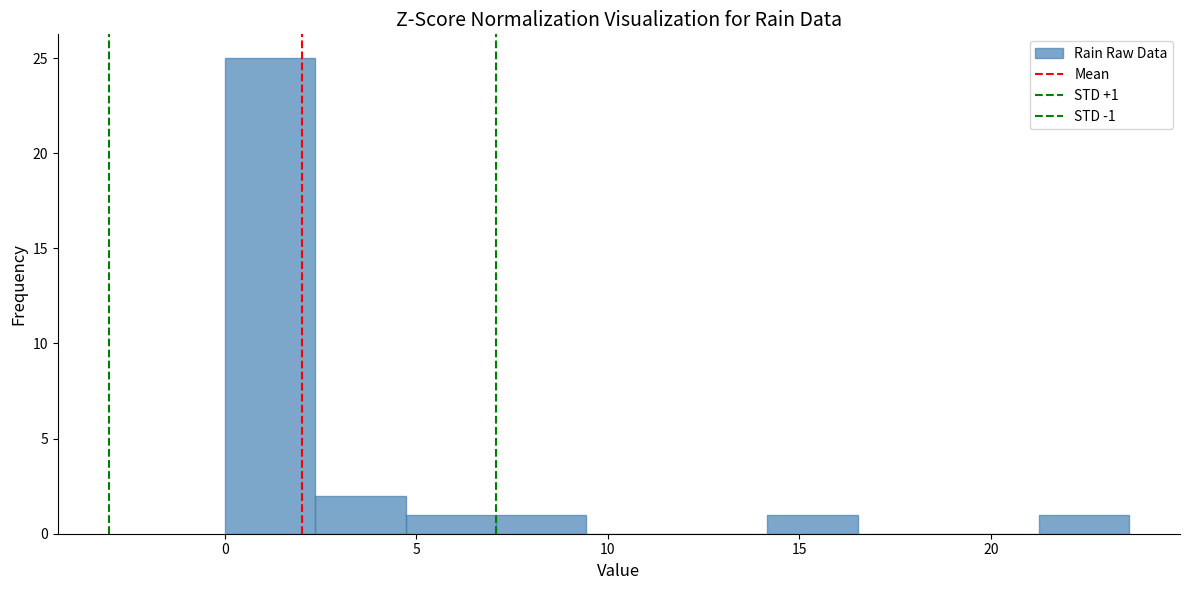

Which range on the x-axis has the tallest bar?

0.0 to 2.5